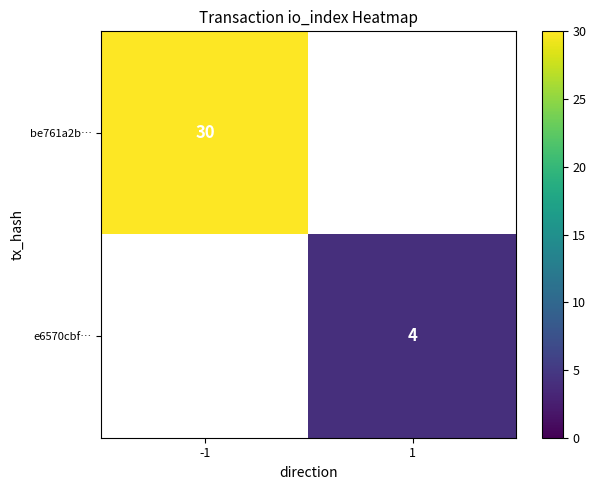

Is the value of e6570cbf… at 1 greater than the value of be761a2b… at -1?

No